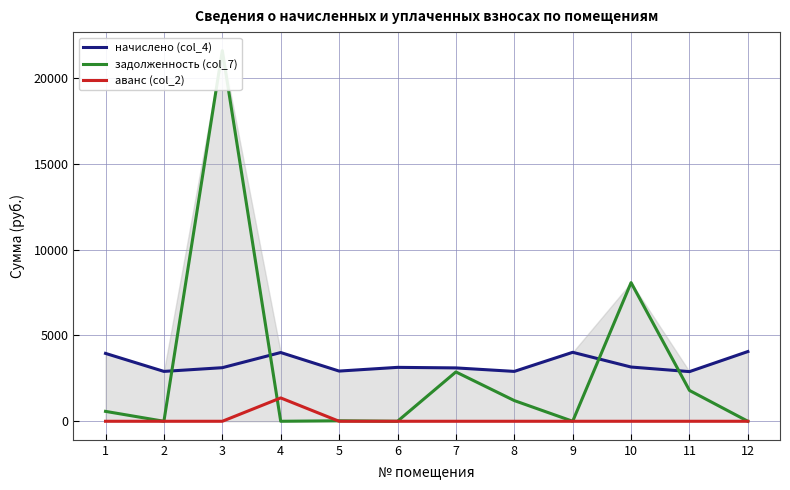

True or false: начислено (col_4) and задолженность (col_7) intersect in this chart.

True